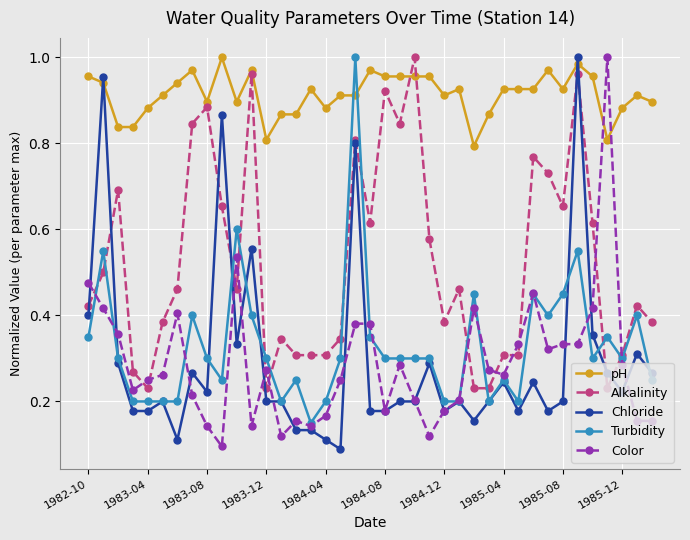

At how many categories does at least one series exceed 0?

39